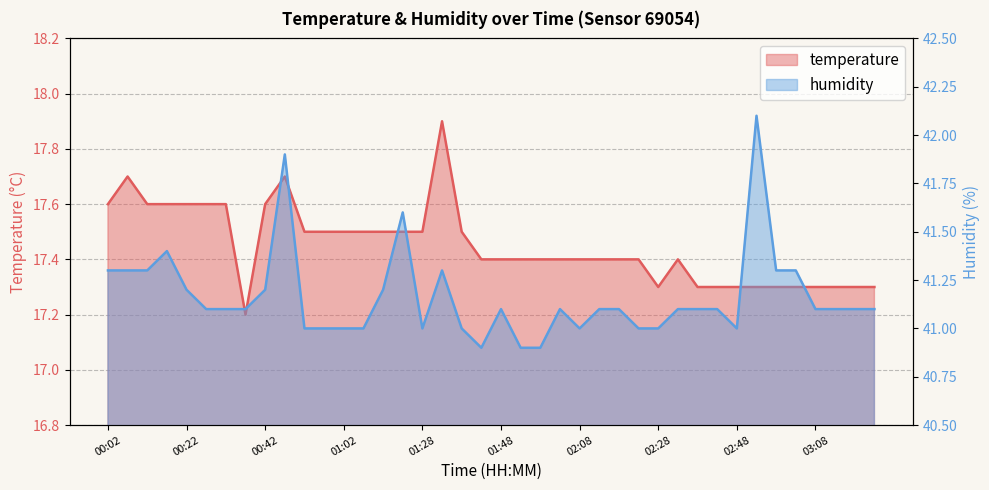

What are all the series names shown in the legend?

temperature, humidity